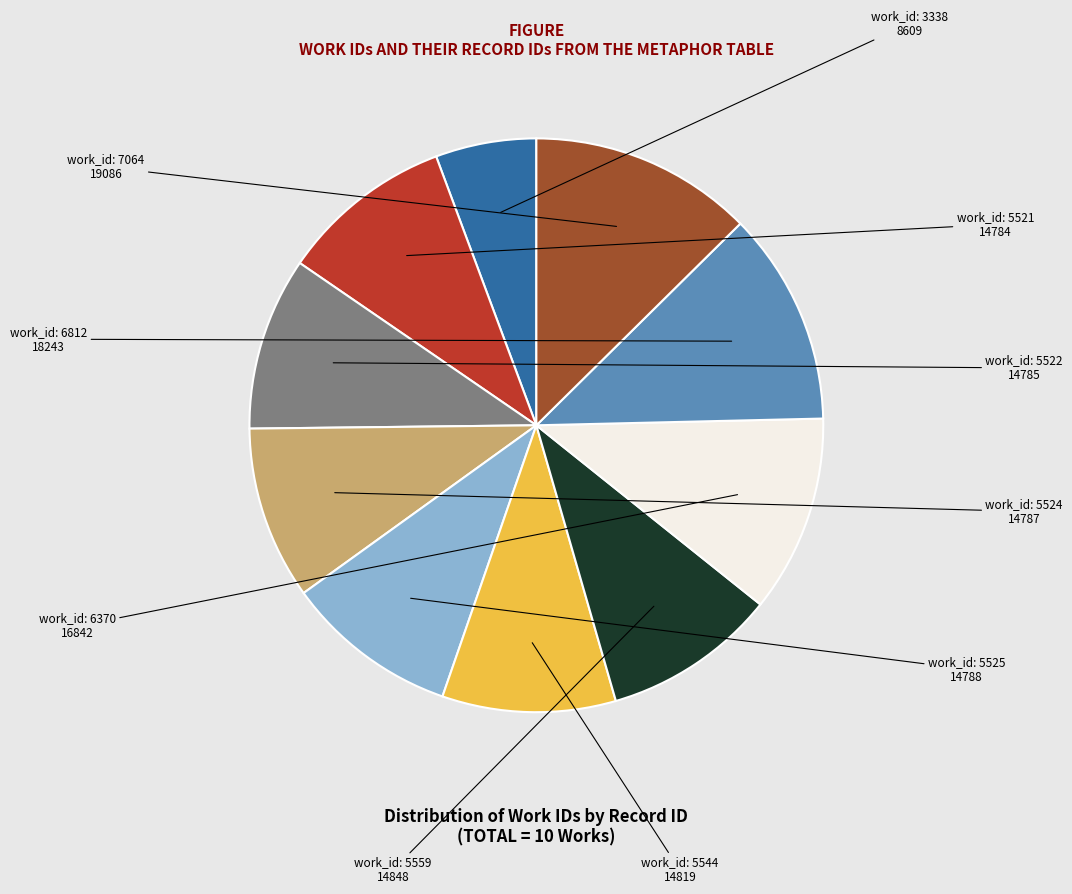

Does any single category account for the majority?

No